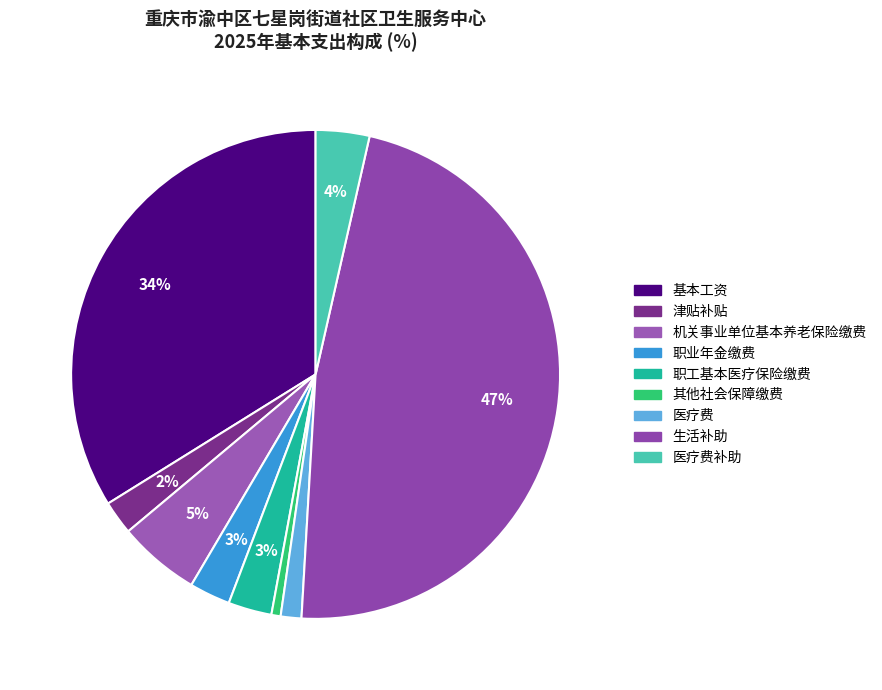

How many slices are in this pie chart?

9